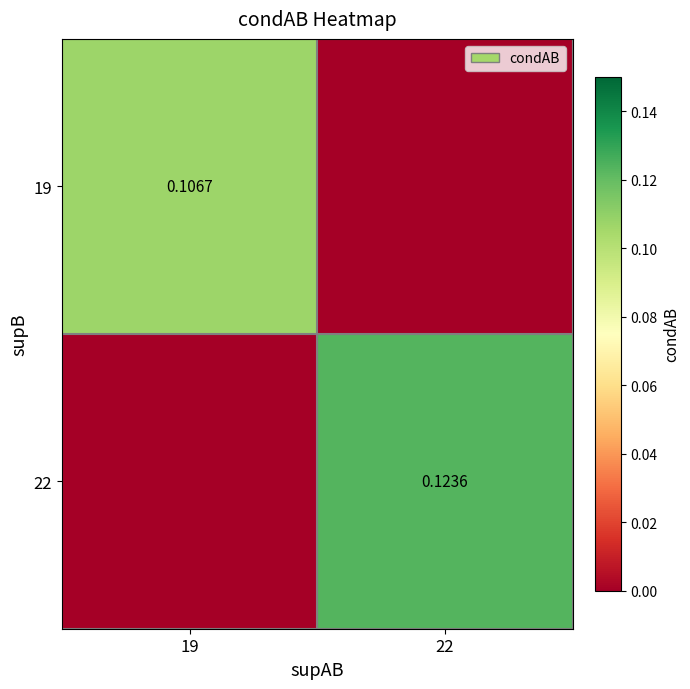

Is the value of 22 at 22 greater than the value of 19 at 19?

Yes